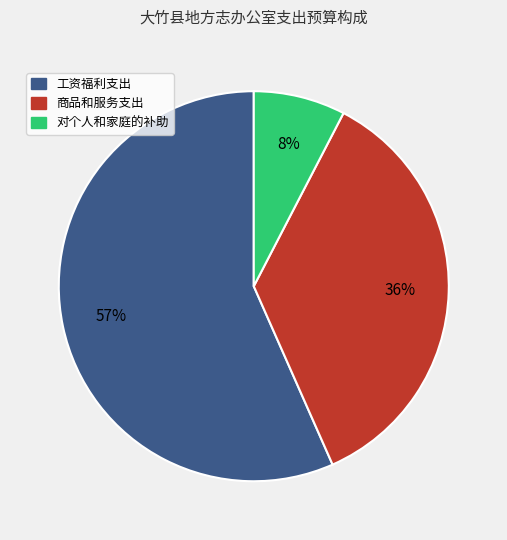

Which slice is the largest?

工资福利支出